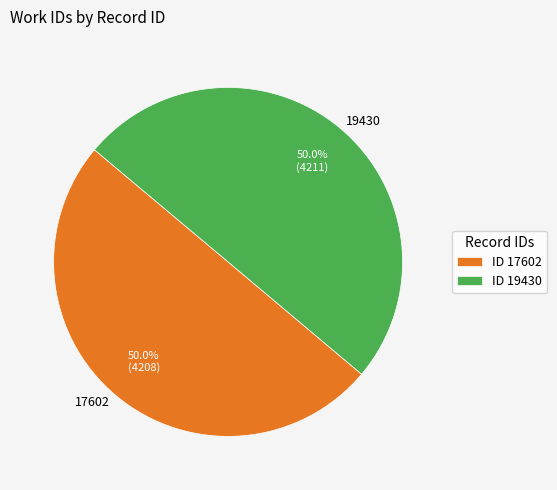

How much of the chart is everything except 17602?

50.0%